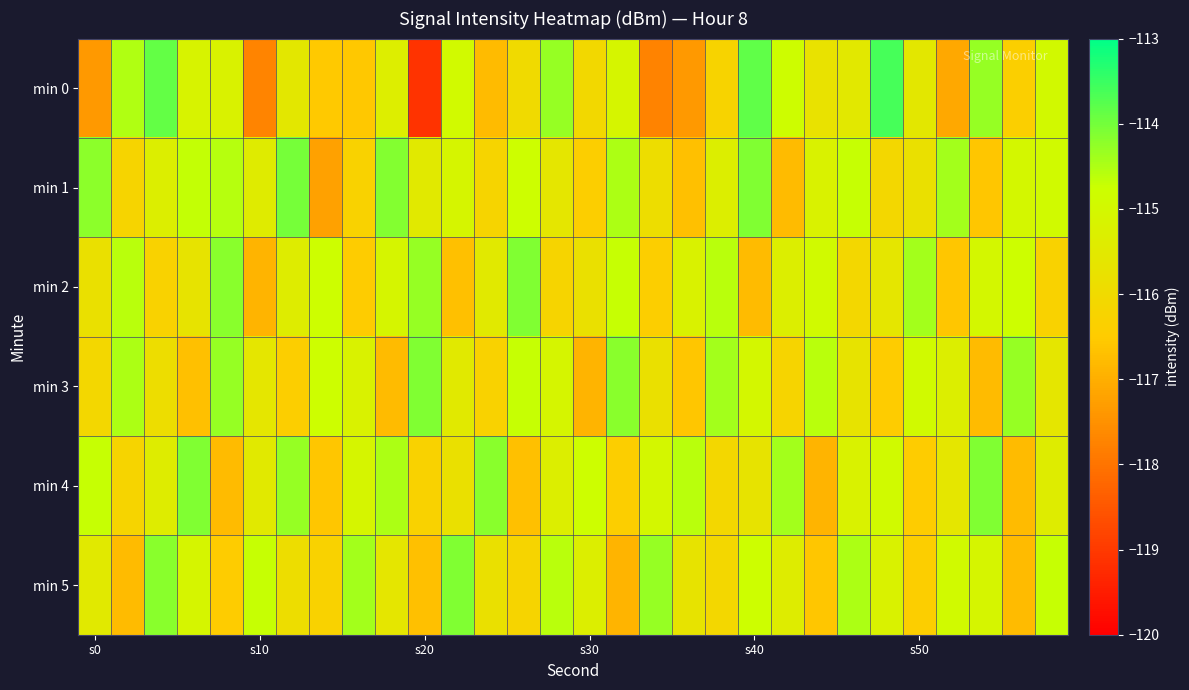

How many series are shown in this chart?

6